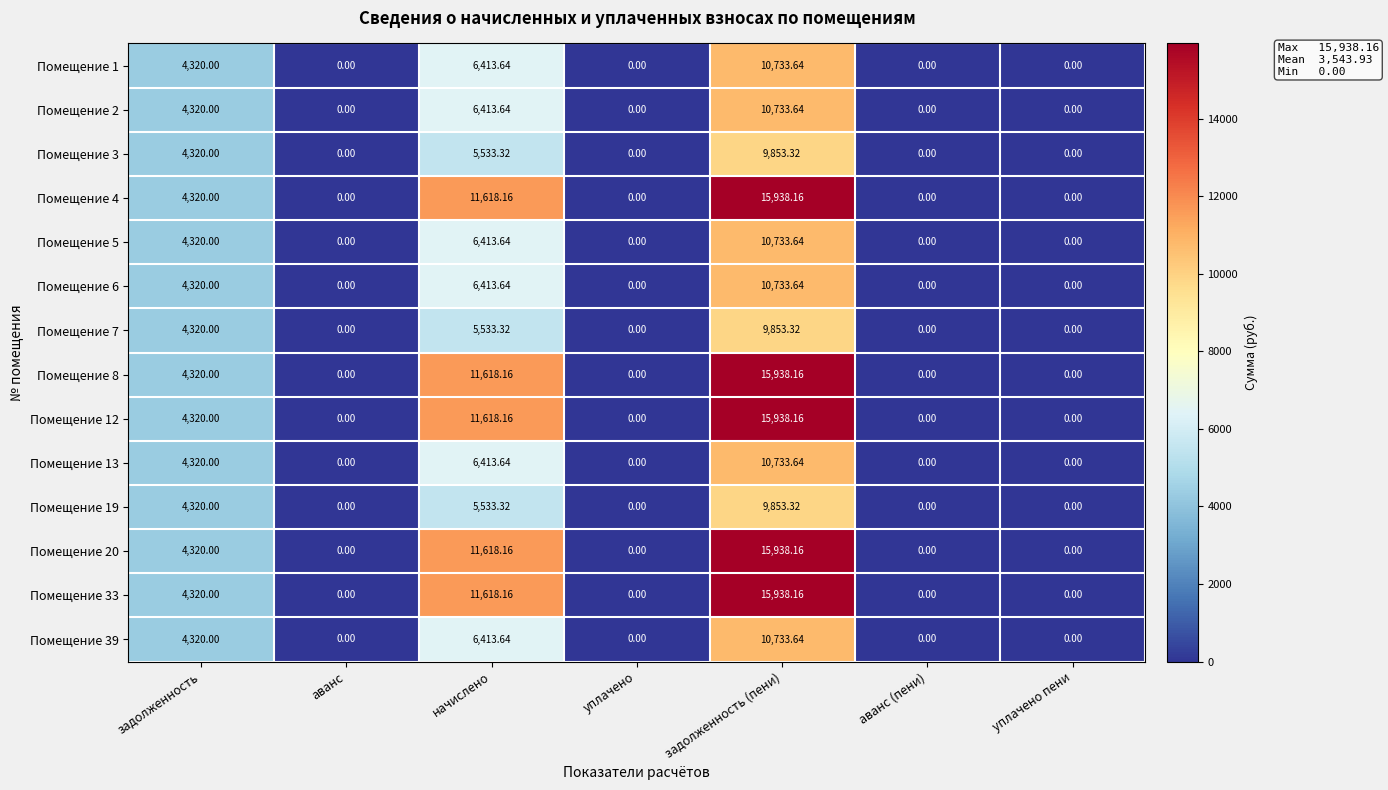

What is the total value across all series at задолженность (пени)?

173652.6